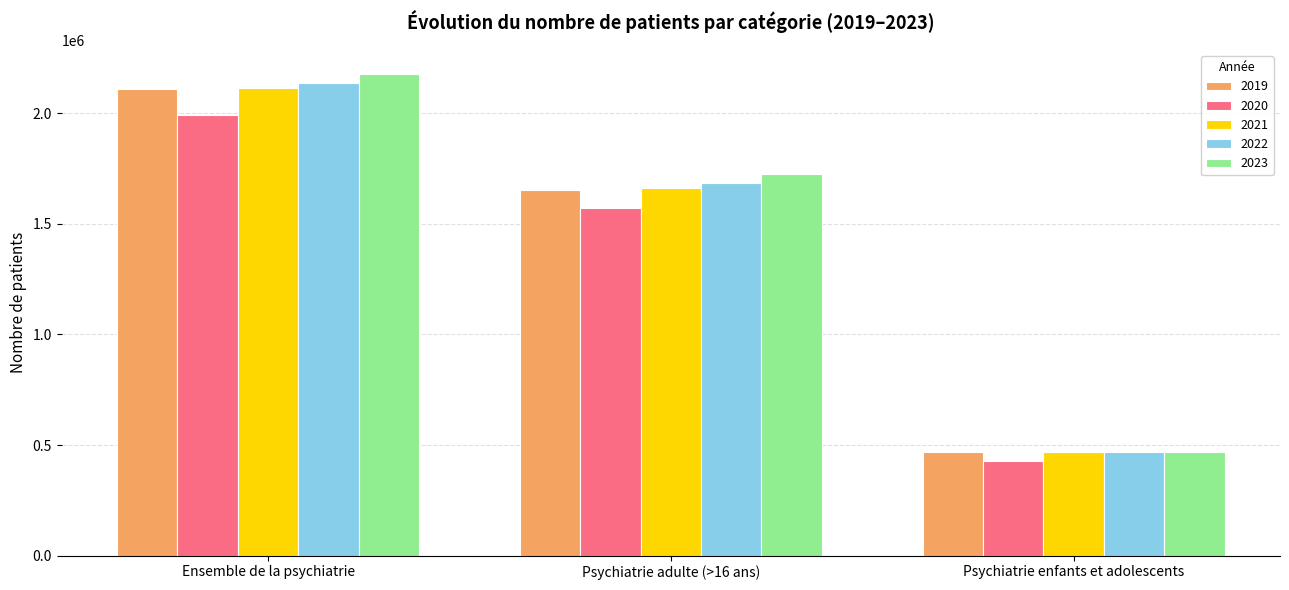

How many 2019 values are between 466187 and 2108658?

3